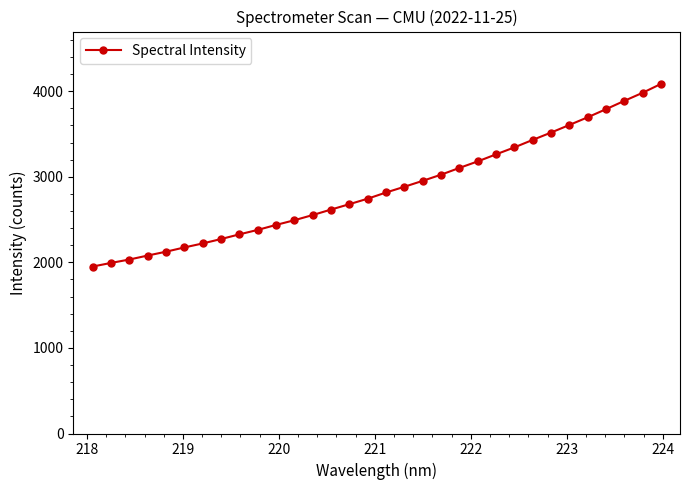

What is the value of the 4th point from the left?

2079.9